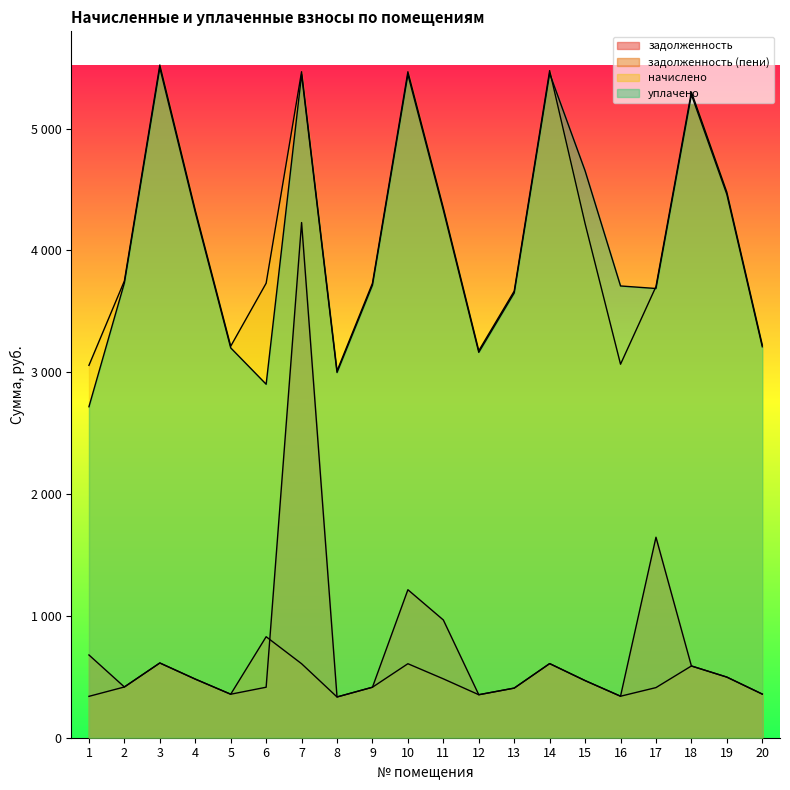

What is the difference between the second highest and minimum values in the задолженность series?

1311.2